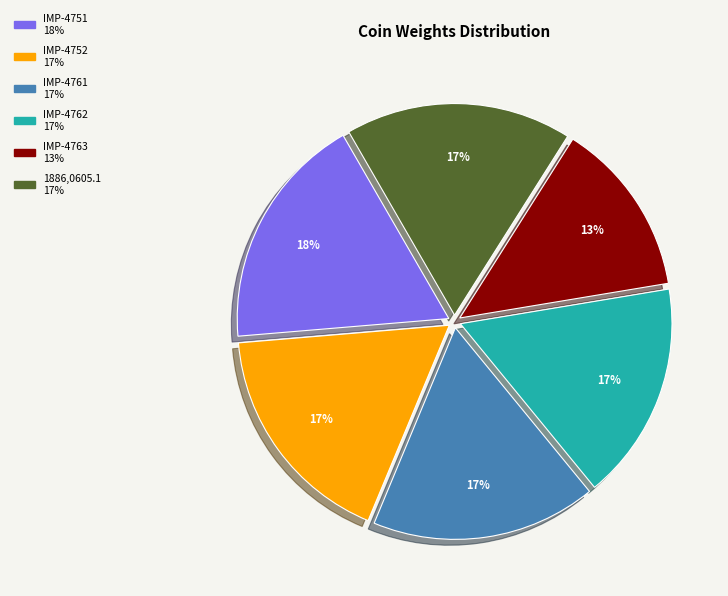

Is it true that 1886,0605.1 is 17% of the pie?

True